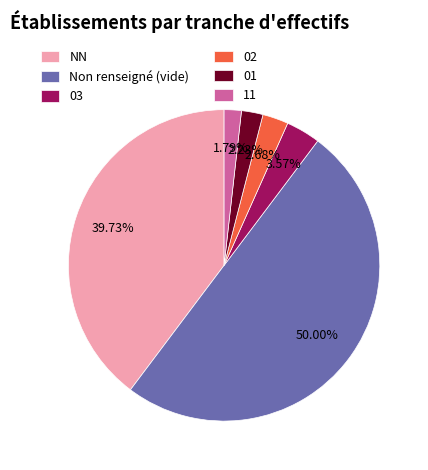

To the nearest percent, what is the difference between the largest and smallest slice percentages?

48%